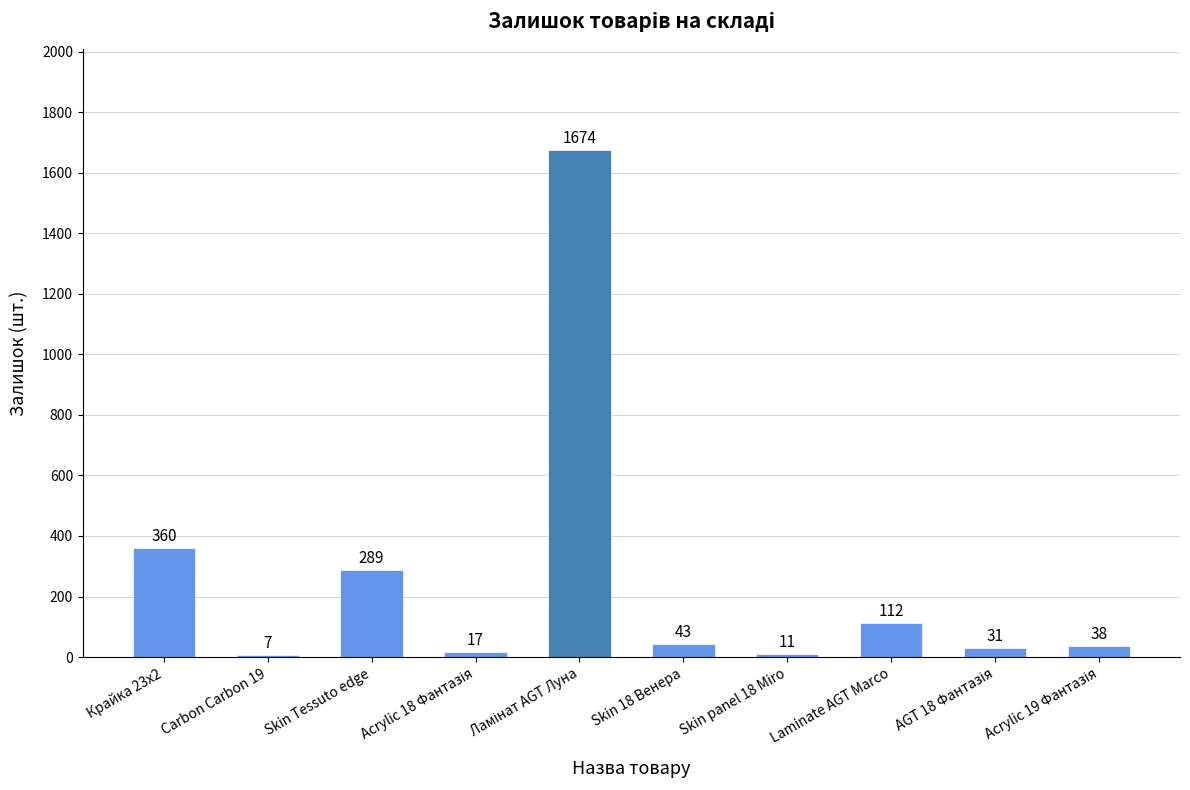

What is the minimum value shown in the chart?

7